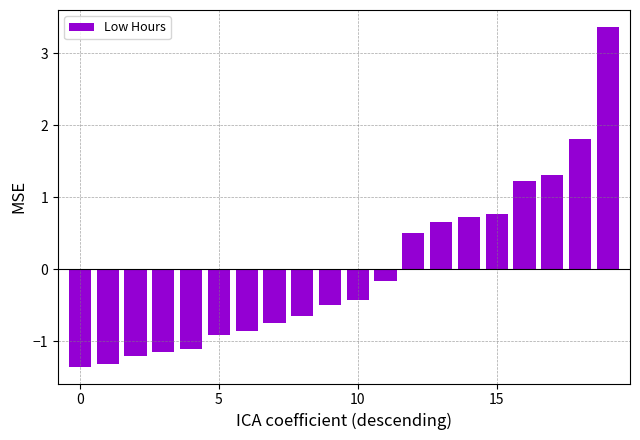

What is the smallest value displayed?

-1.3